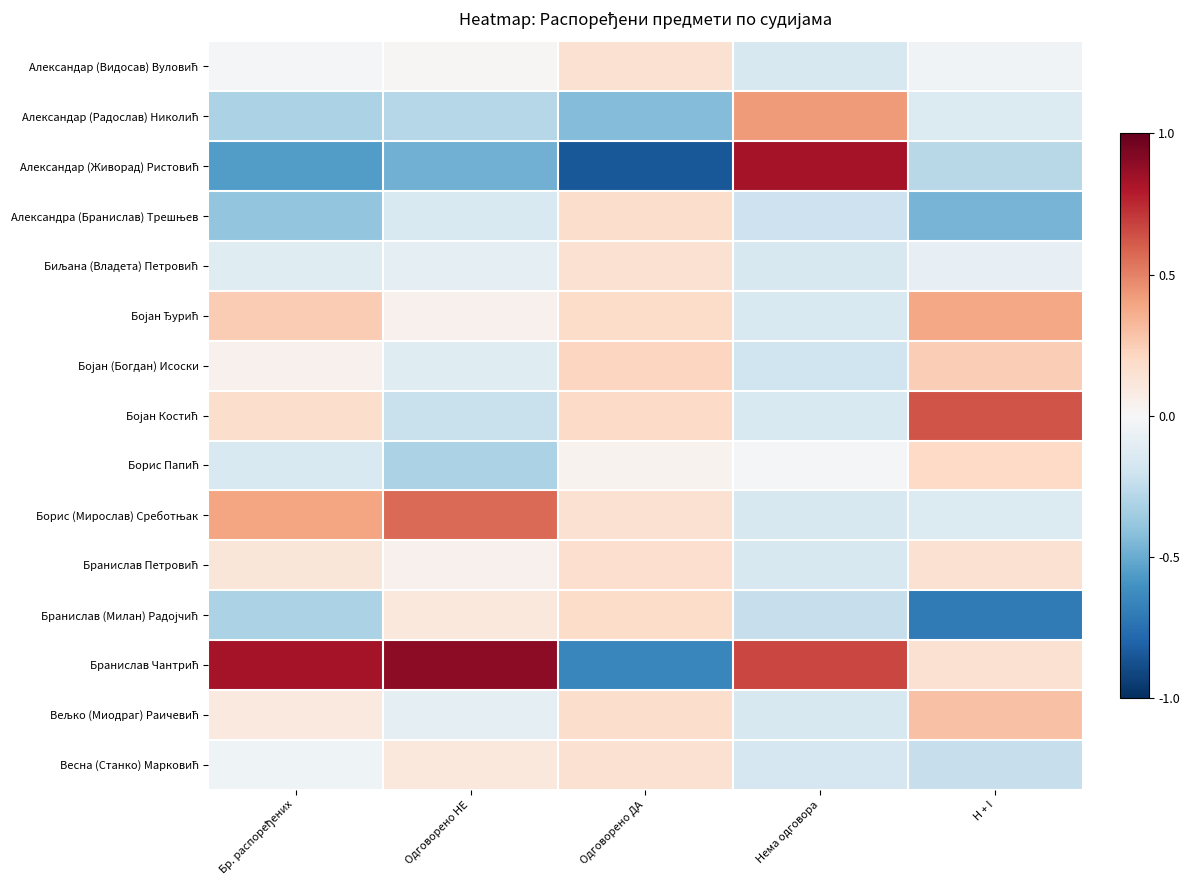

How many categories are shown in the chart?

5